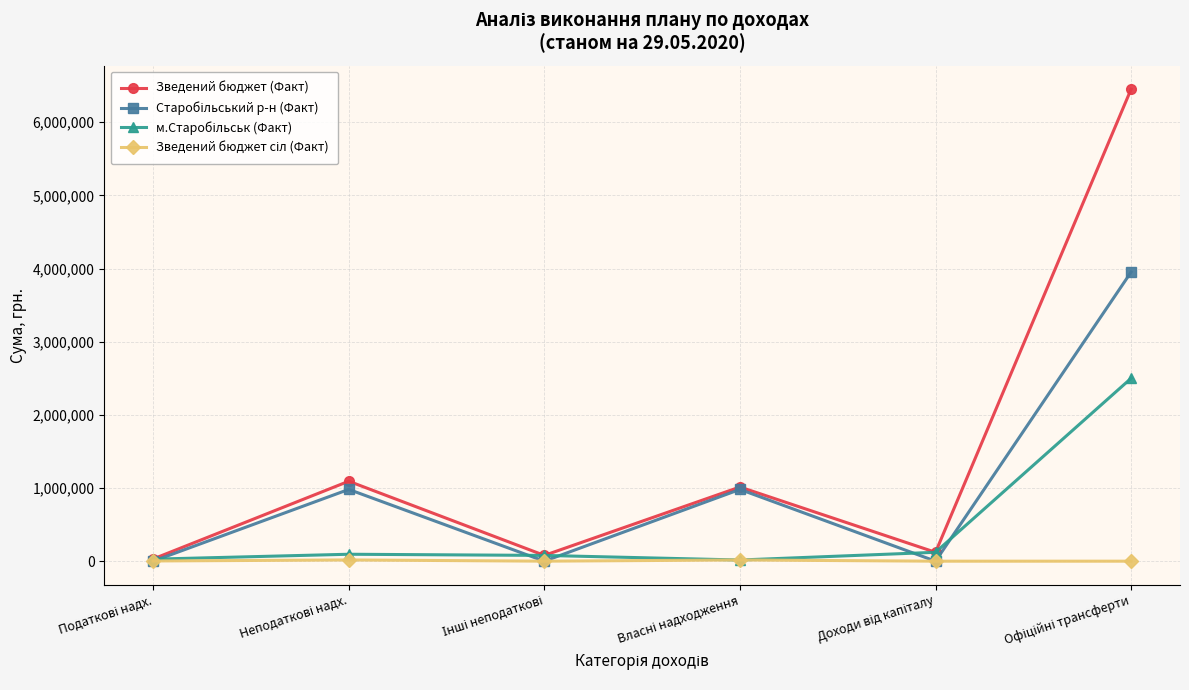

What is the value of the Зведений бюджет (Факт) point at the 2nd from the left?

1092906.3